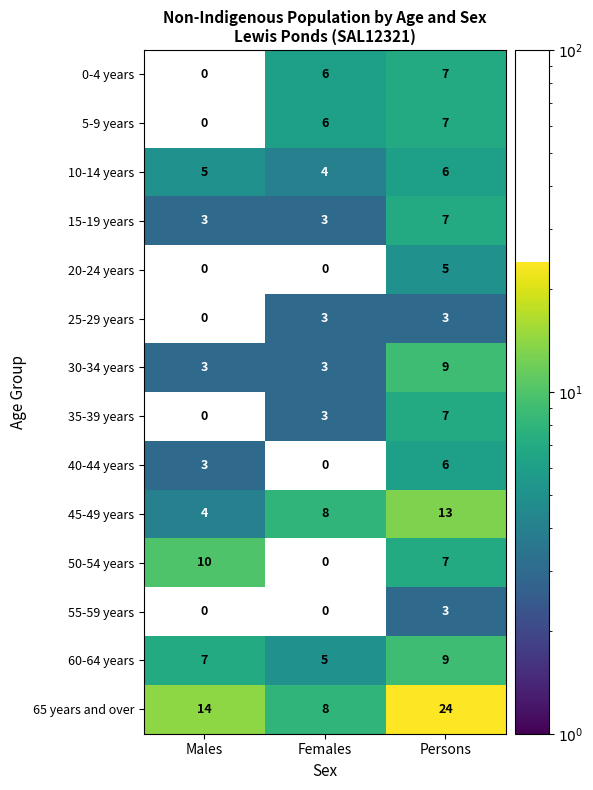

List the labels in order of 10-14 years value, smallest first.

Females, Males, Persons